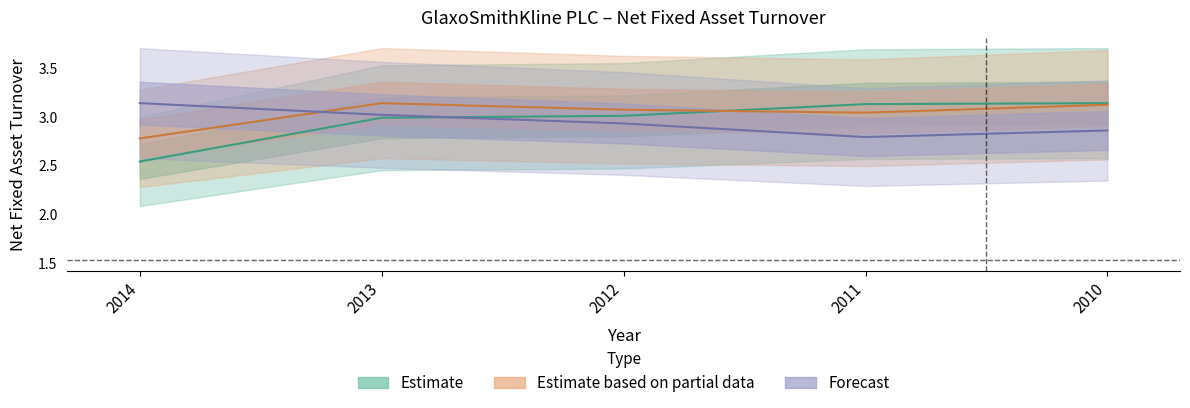

What is the maximum value for Turnover?

3.1